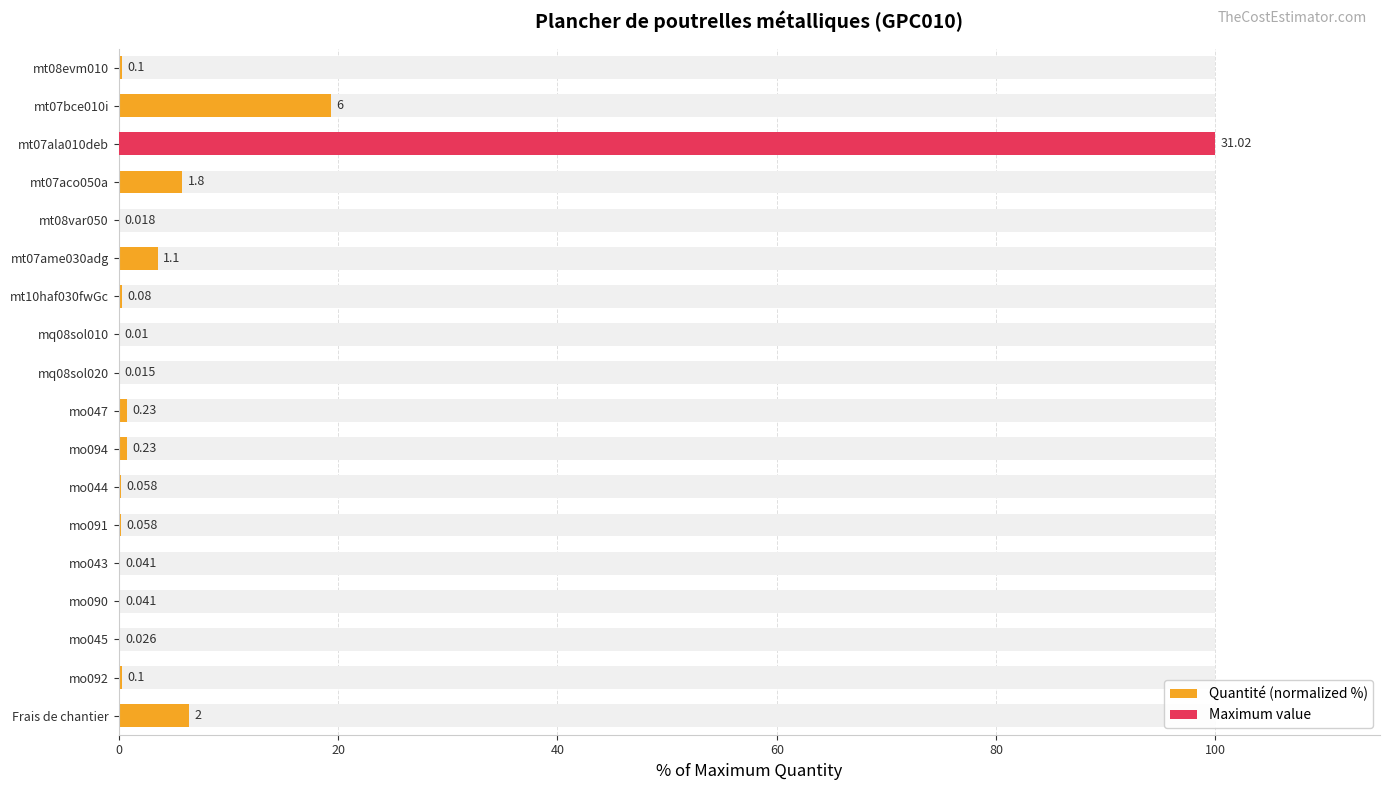

Does the chart contain any negative values?

No